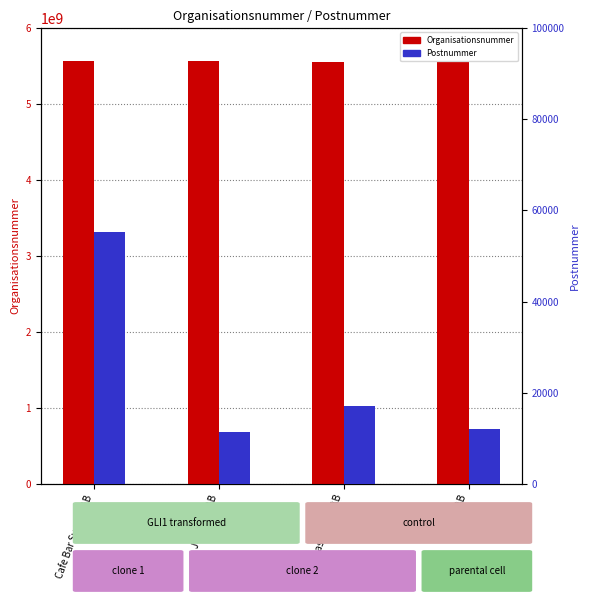

What is the approximate value of Organisationsnummer at Selecta AB?

5560693318